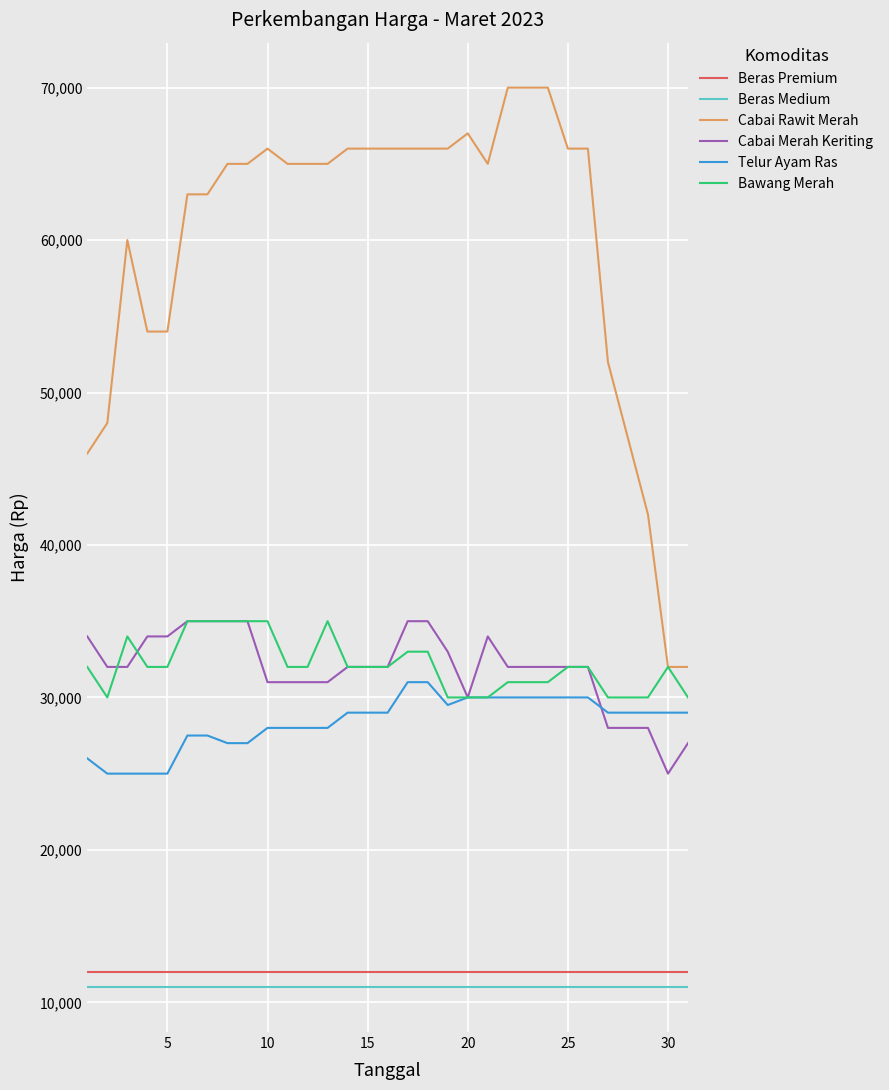

True or false: Cabai Rawit Merah and Beras Premium intersect in this chart.

False